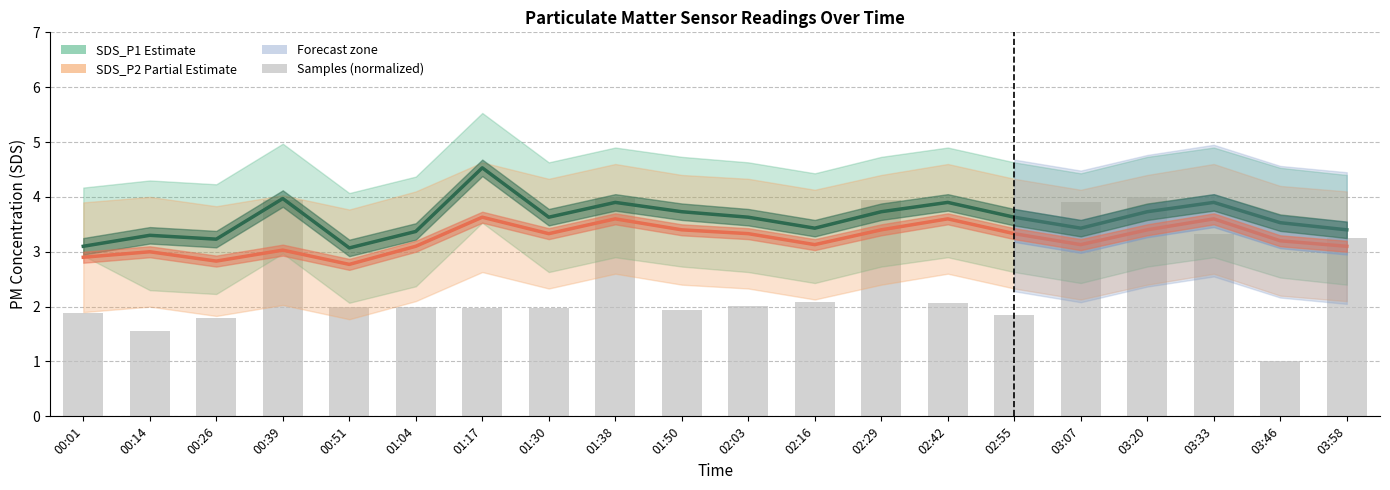

What is the spread (max minus min) of values at 03:33?

0.6